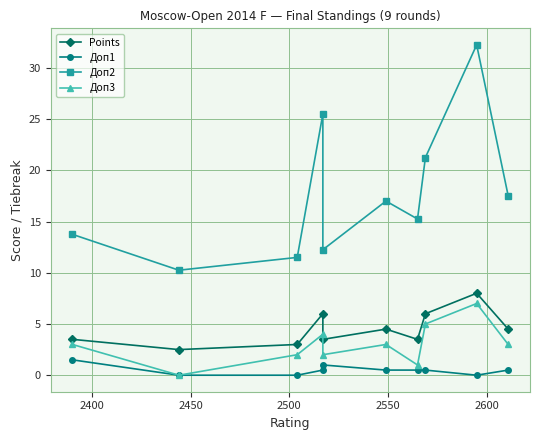

How many interior local valleys does the Доп1 series have?

1